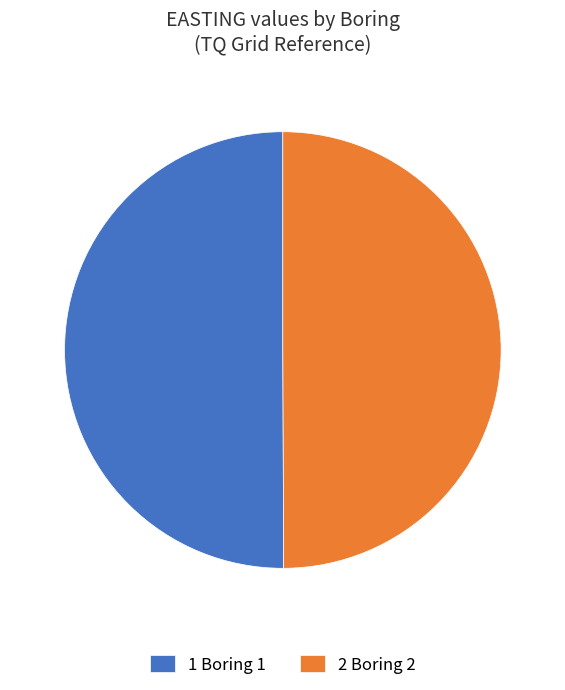

What is the ratio of the value at 1 Boring 1 to the value at 2 Boring 2?

1.0